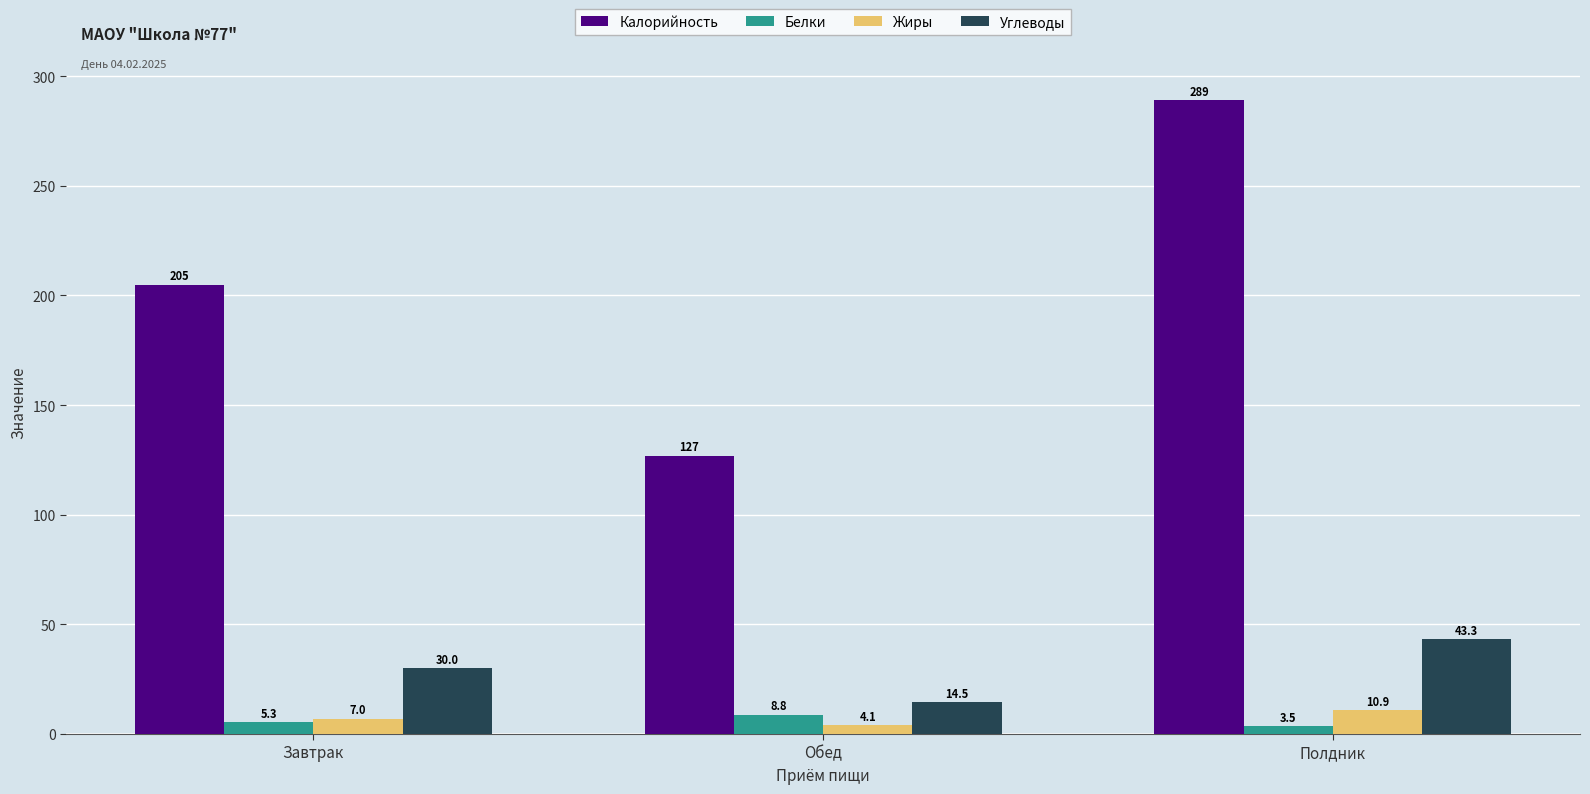

At which label is Белки closest to 6?

Завтрак